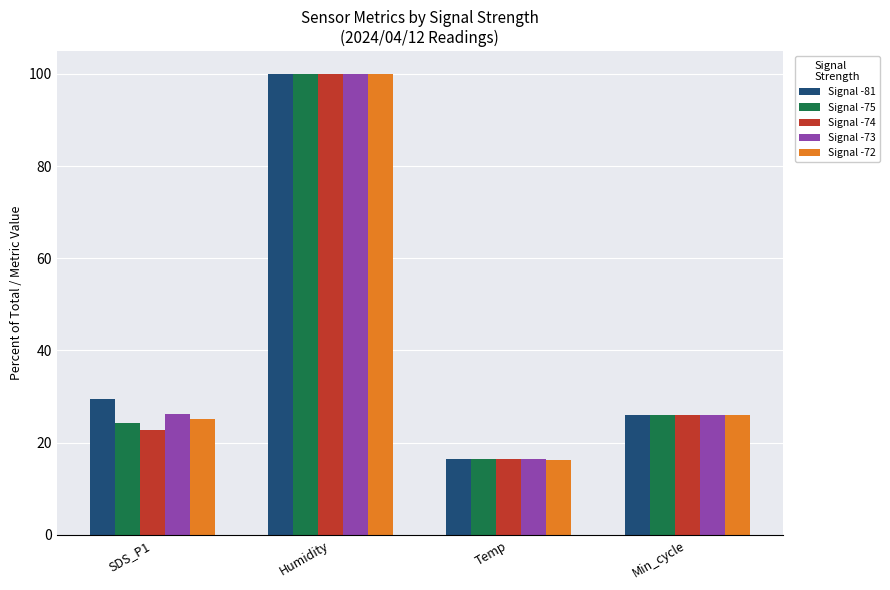

Rank the categories by Signal -74 value from highest to lowest.

Humidity, Min_cycle, SDS_P1, Temp